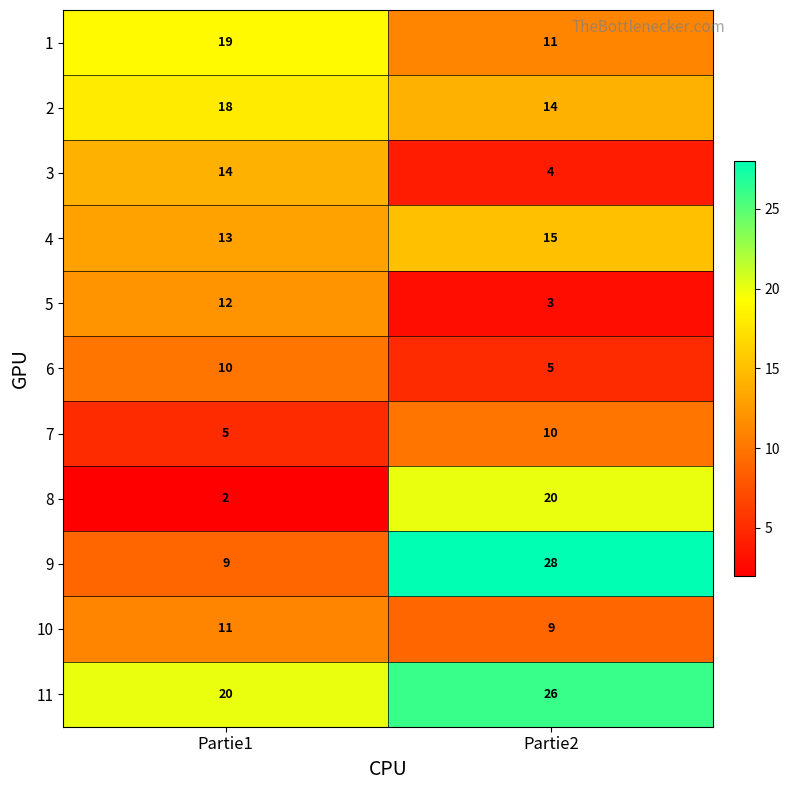

What is the sum of all 7 values?

15